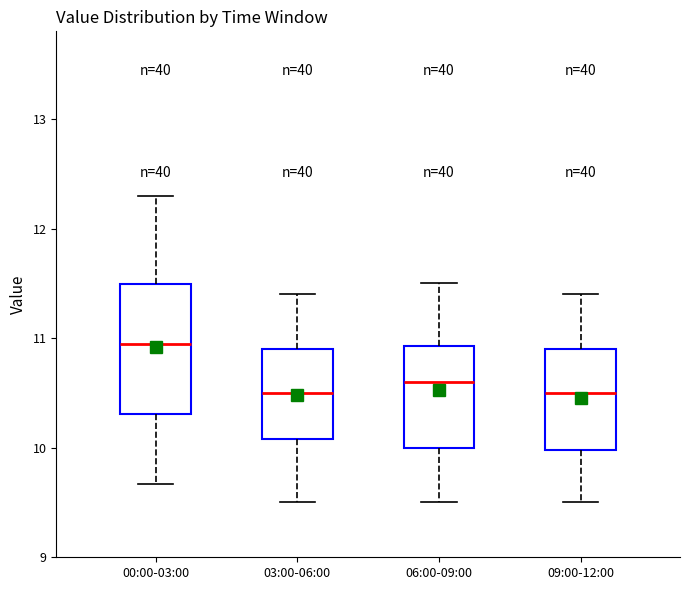

Comparing the boxes themselves (not the whiskers), which one is the tallest?

00:00-03:00